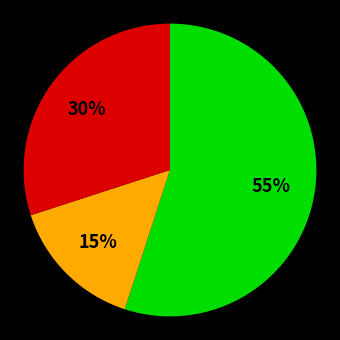

To the nearest percent, what is the average slice percentage?

33%